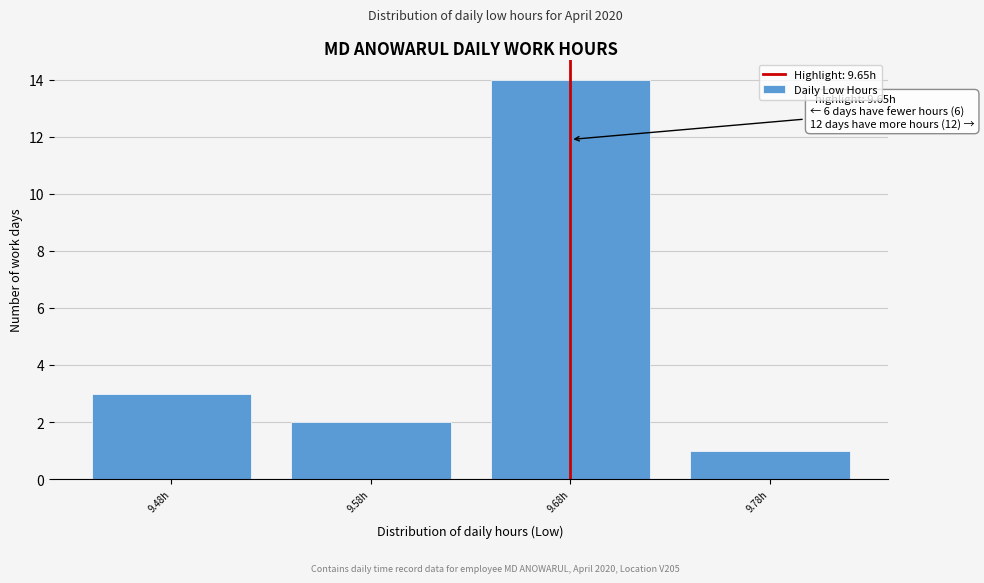

Reading right to left, extract all data points from this chart.

9.78h=1	9.68h=14	9.58h=2	9.48h=3